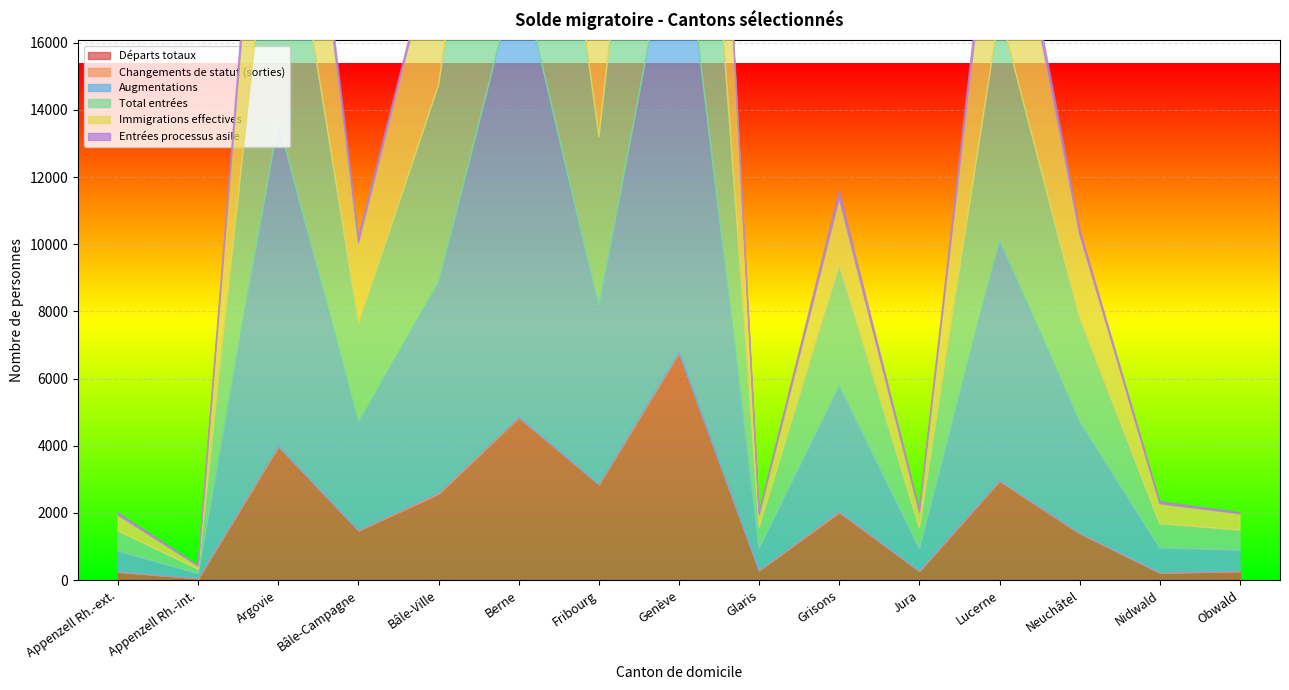

How many categories are shown in the chart?

15